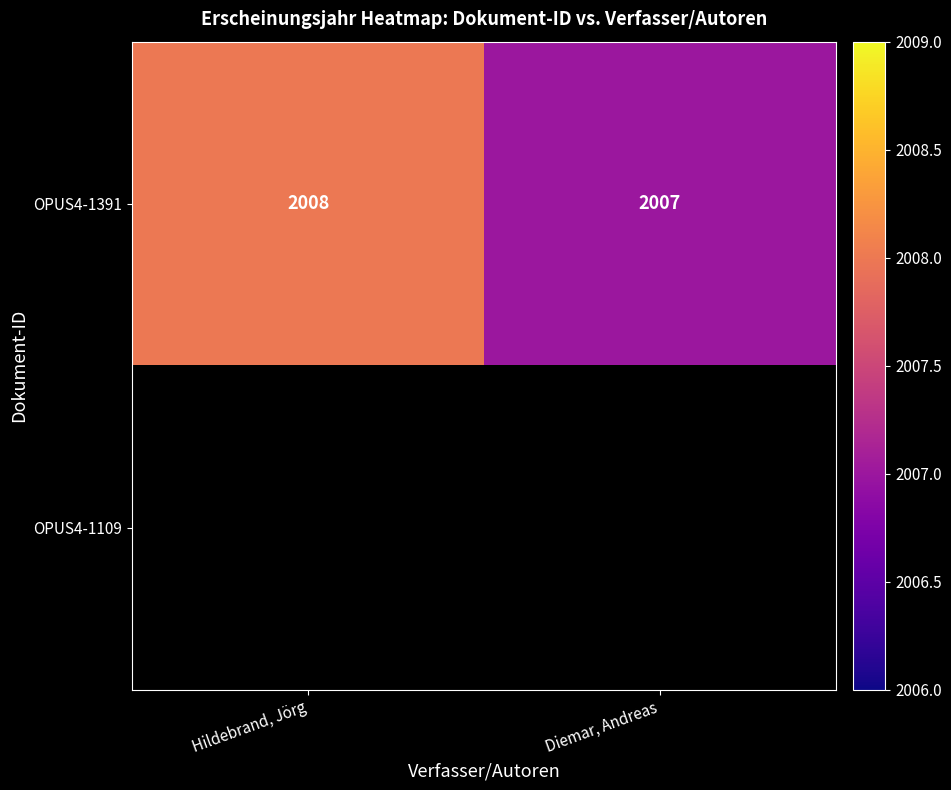

Which category has the lowest value across all series?

Diemar, Andreas